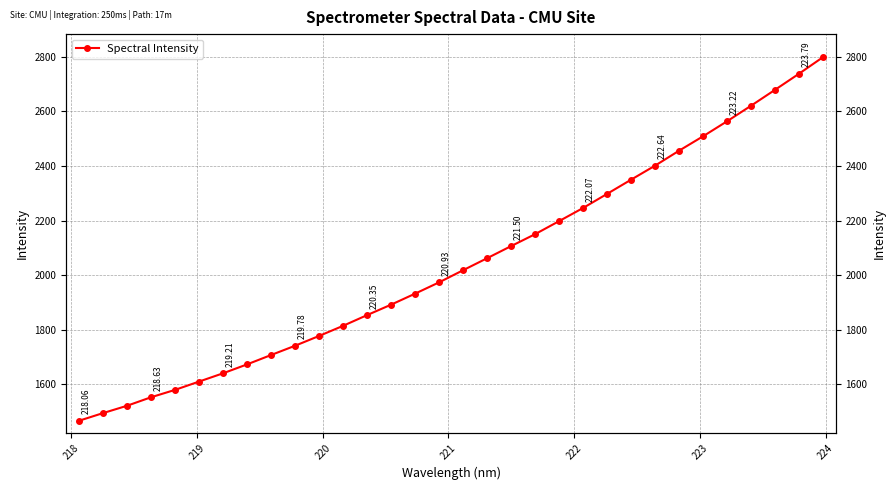

The chart shows a value of 936.1 at 10. True or false?

False